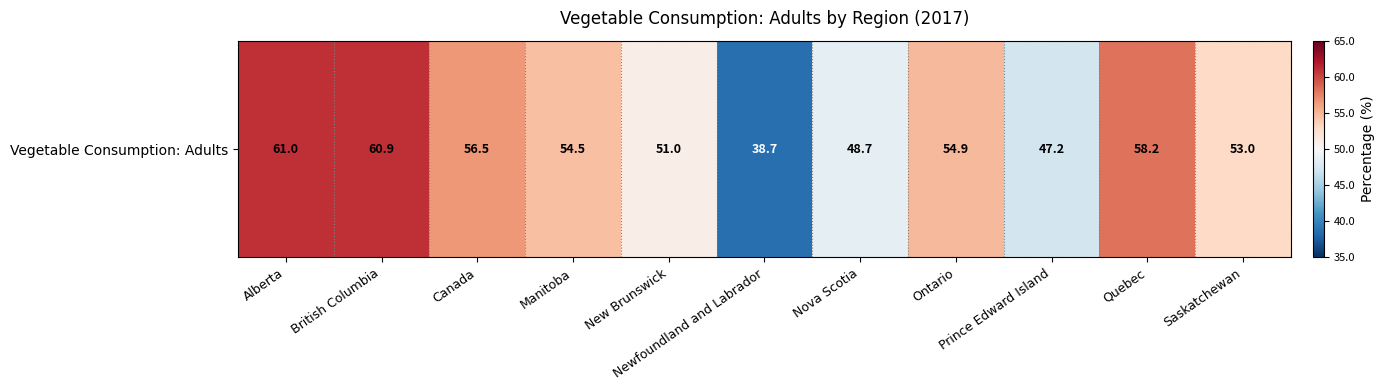

What is the change in value from Ontario to Quebec?

+3.3